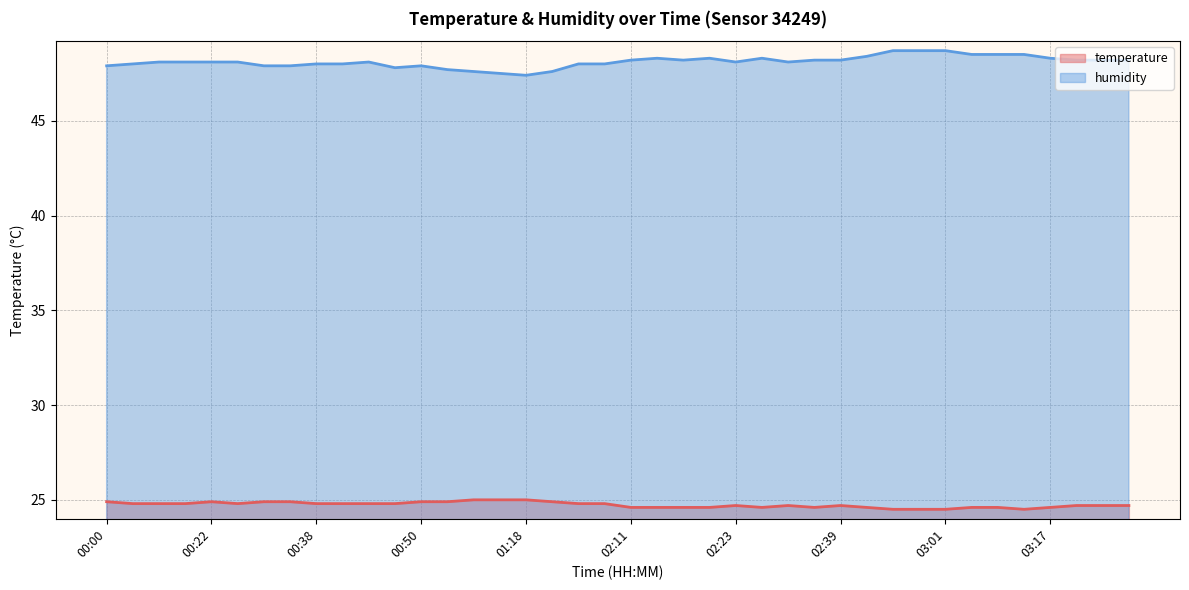

In humidity, how many points are lower than both neighbors (excluding endpoints)?

5